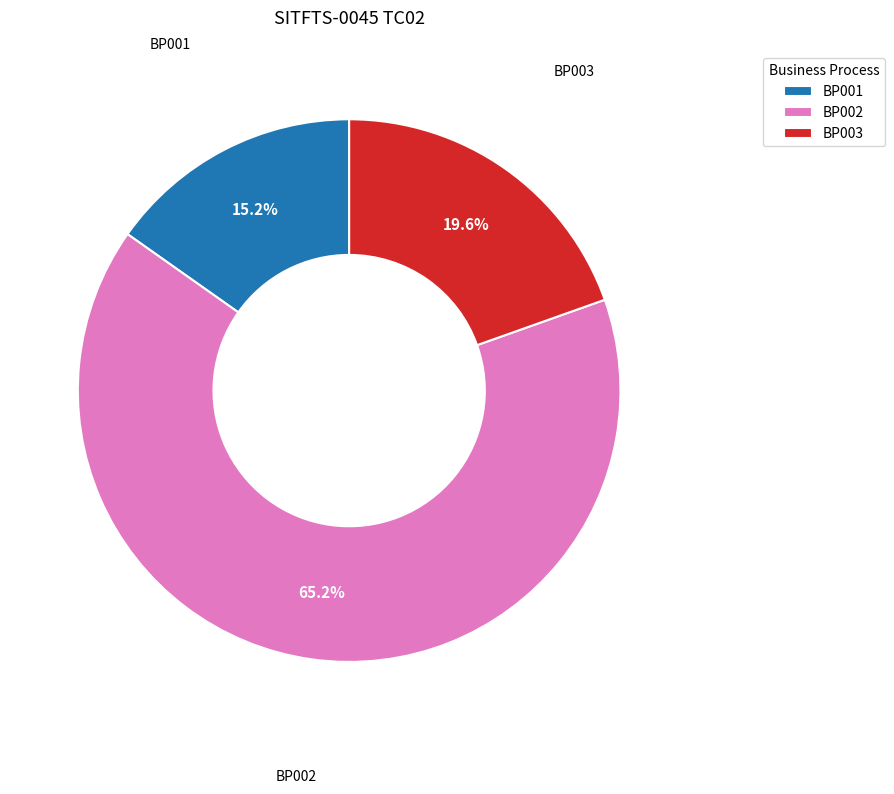

How much of the chart is everything except BP002?

34.8%